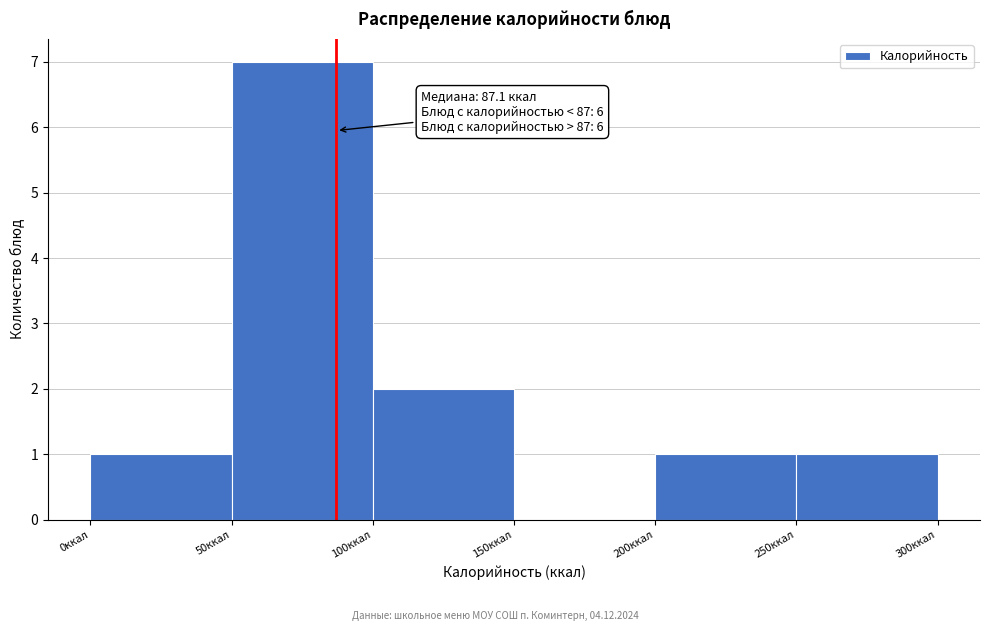

Which range on the x-axis has the tallest bar?

50 to 100